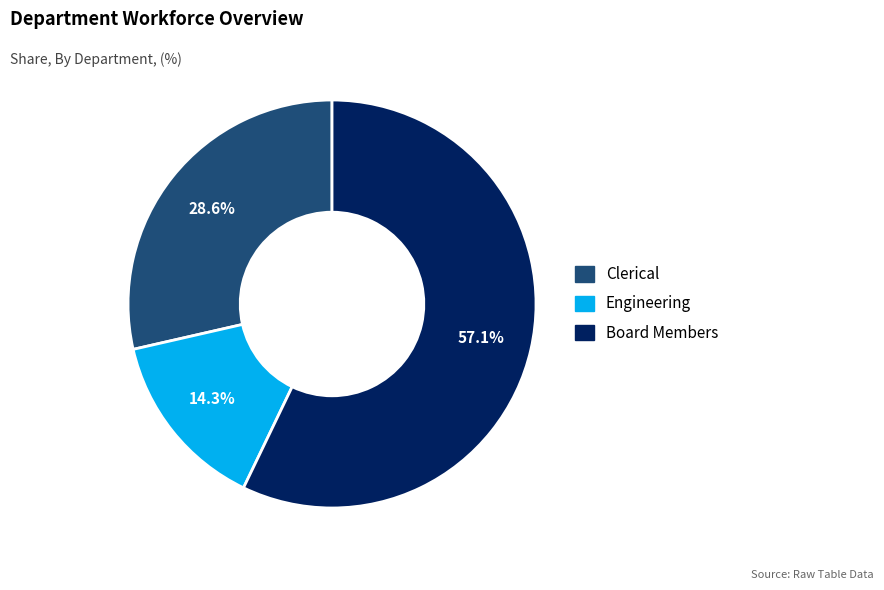

Does Board Members represent more than half of the total?

Yes